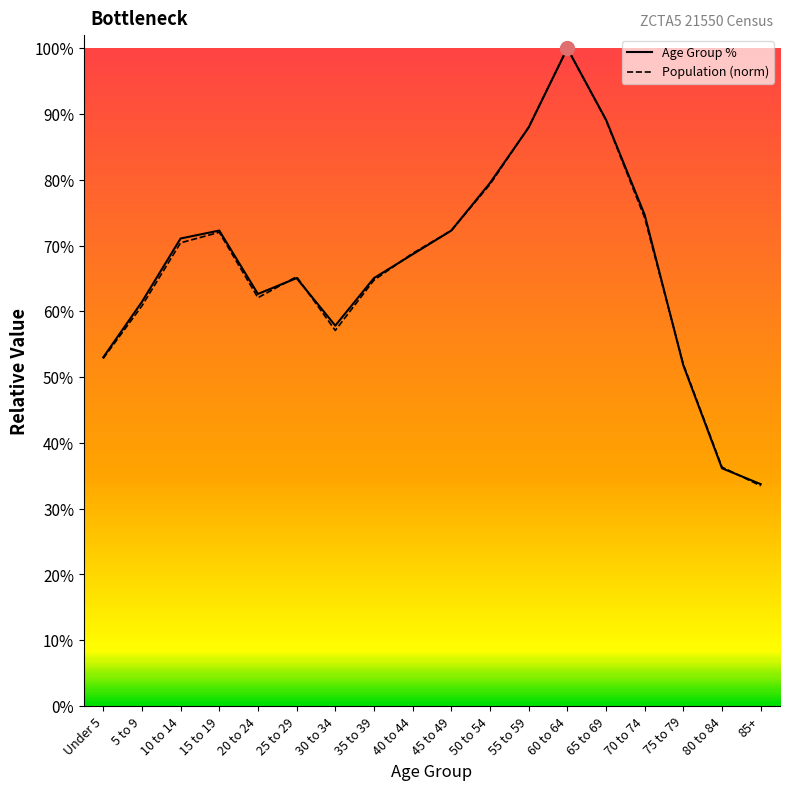

List the labels in order of Population (norm) value, smallest first.

85+, 80 to 84, 75 to 79, Under 5, 30 to 34, 5 to 9, 20 to 24, 35 to 39, 25 to 29, 40 to 44, 10 to 14, 15 to 19, 45 to 49, 70 to 74, 50 to 54, 55 to 59, 65 to 69, 60 to 64